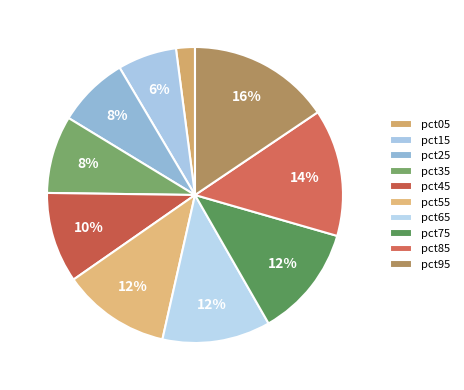

How many segments does this pie chart have?

10